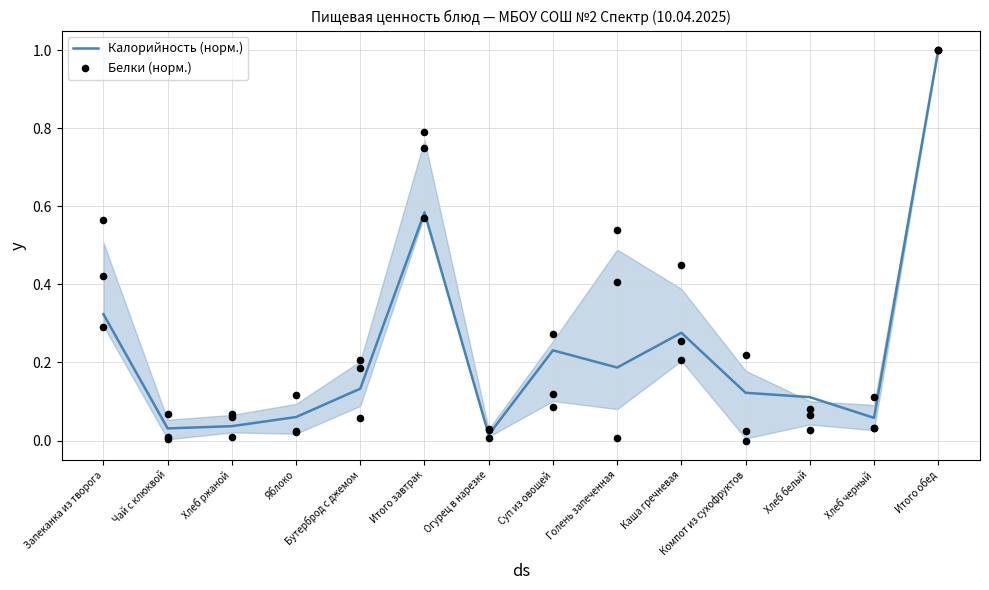

What is the total value across all series at Итого завтрак?

1.2